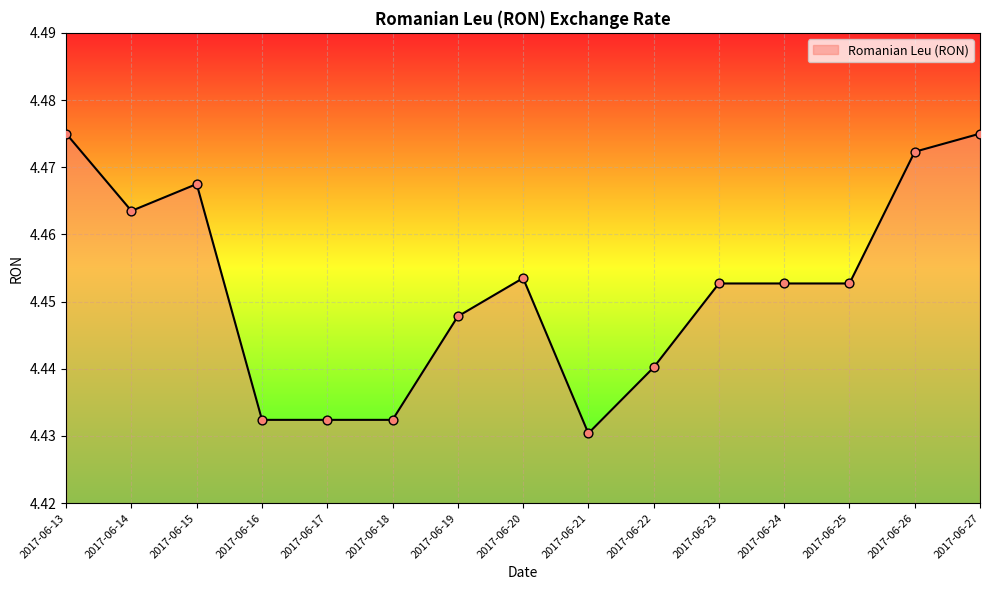

Approximately how many times larger is the value at 2017-06-24 compared to 2017-06-22?

1.0